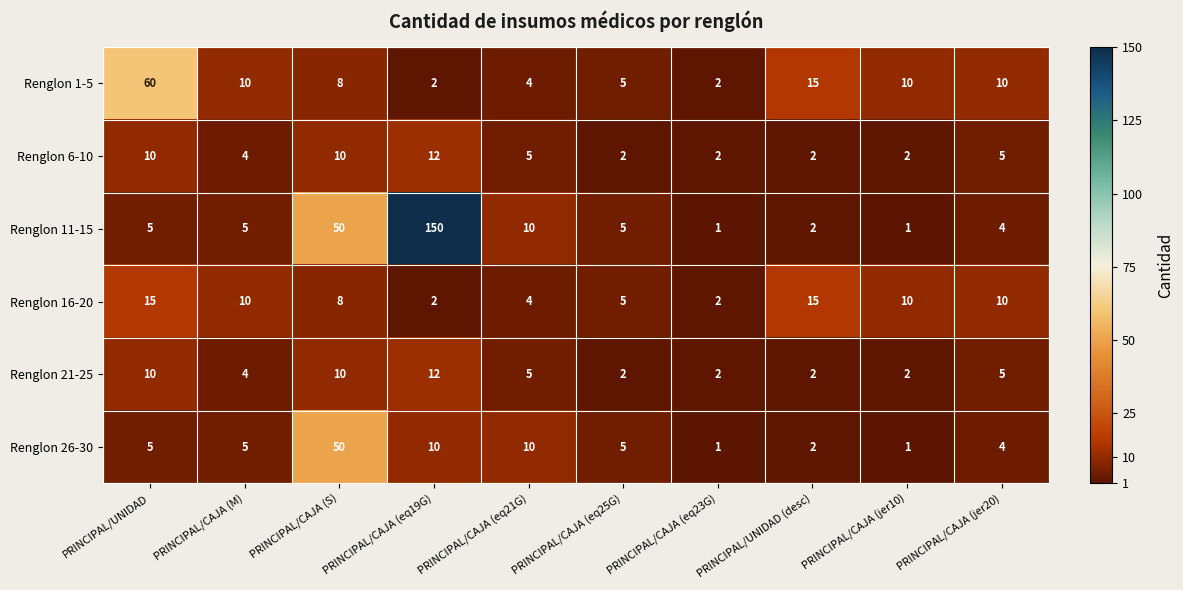

Which series has the largest range (max minus min)?

Renglon 11-15